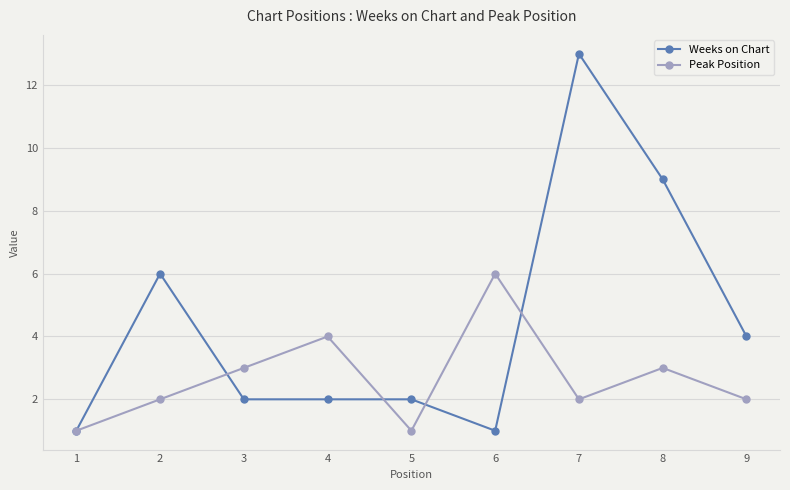

At which label is Weeks on Chart closest to 7?

2